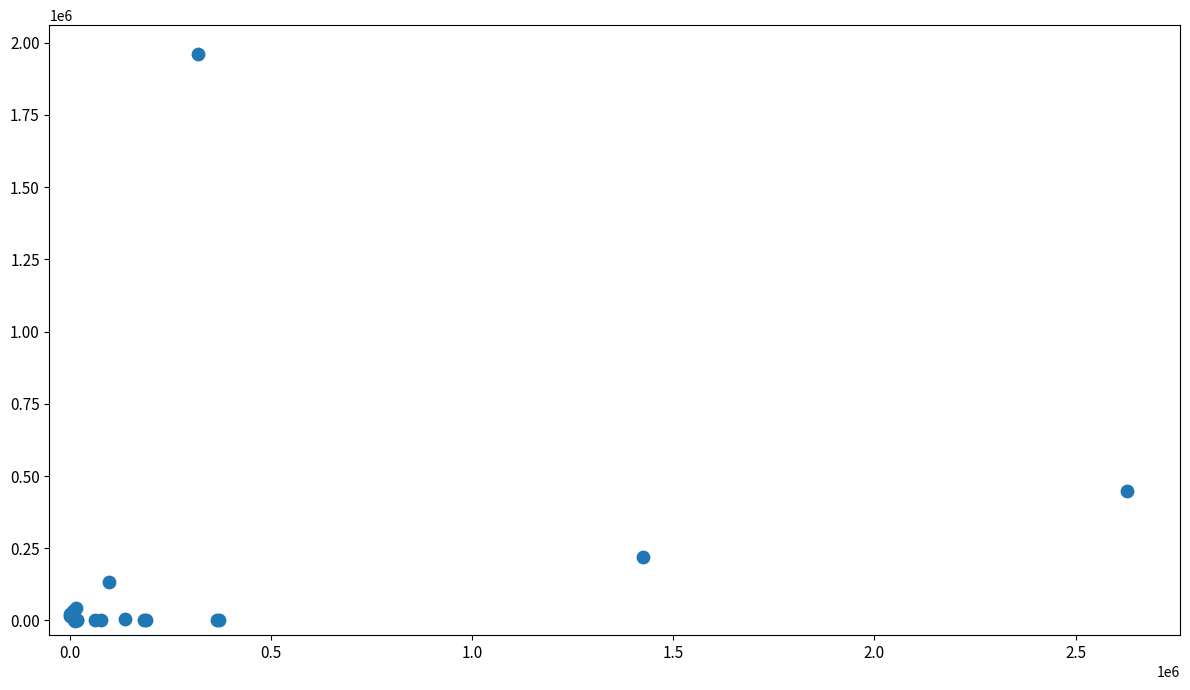

What Y value in the scatter plot is closest to 980704?

448066.6